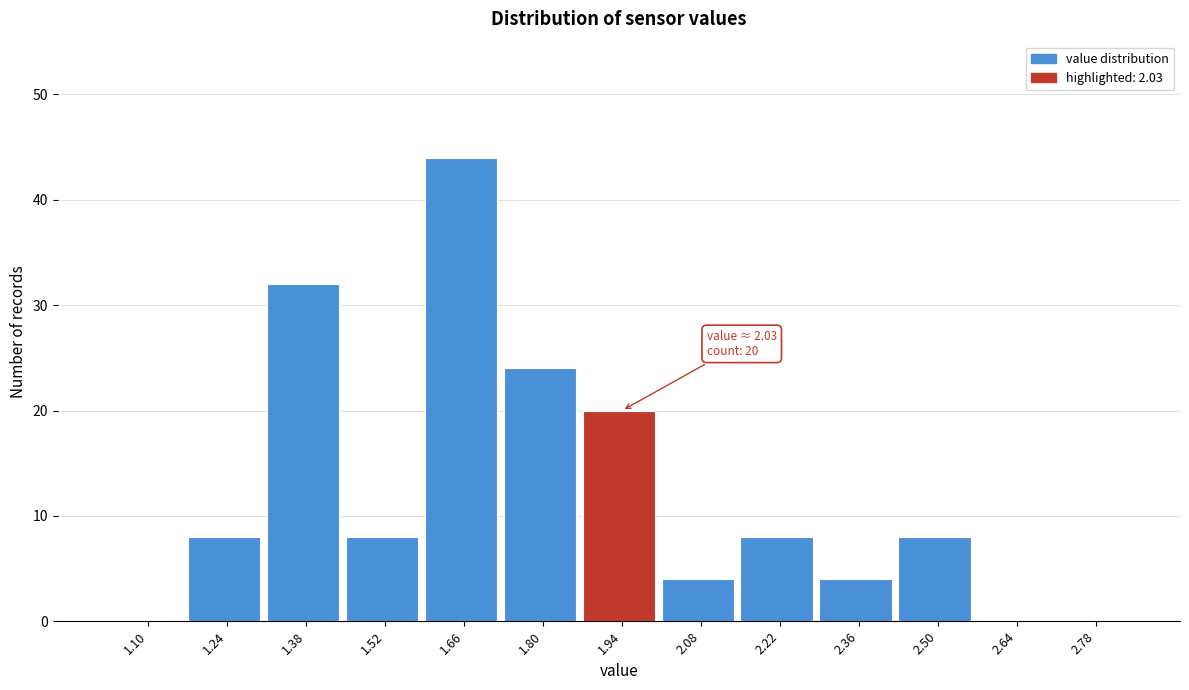

Reading right to left, transcribe all the data shown in this chart.

2.78=0	2.64=0	2.50=8	2.36=4	2.22=8	2.08=4	1.94=20	1.80=24	1.66=44	1.52=8	1.38=32	1.24=8	1.10=0